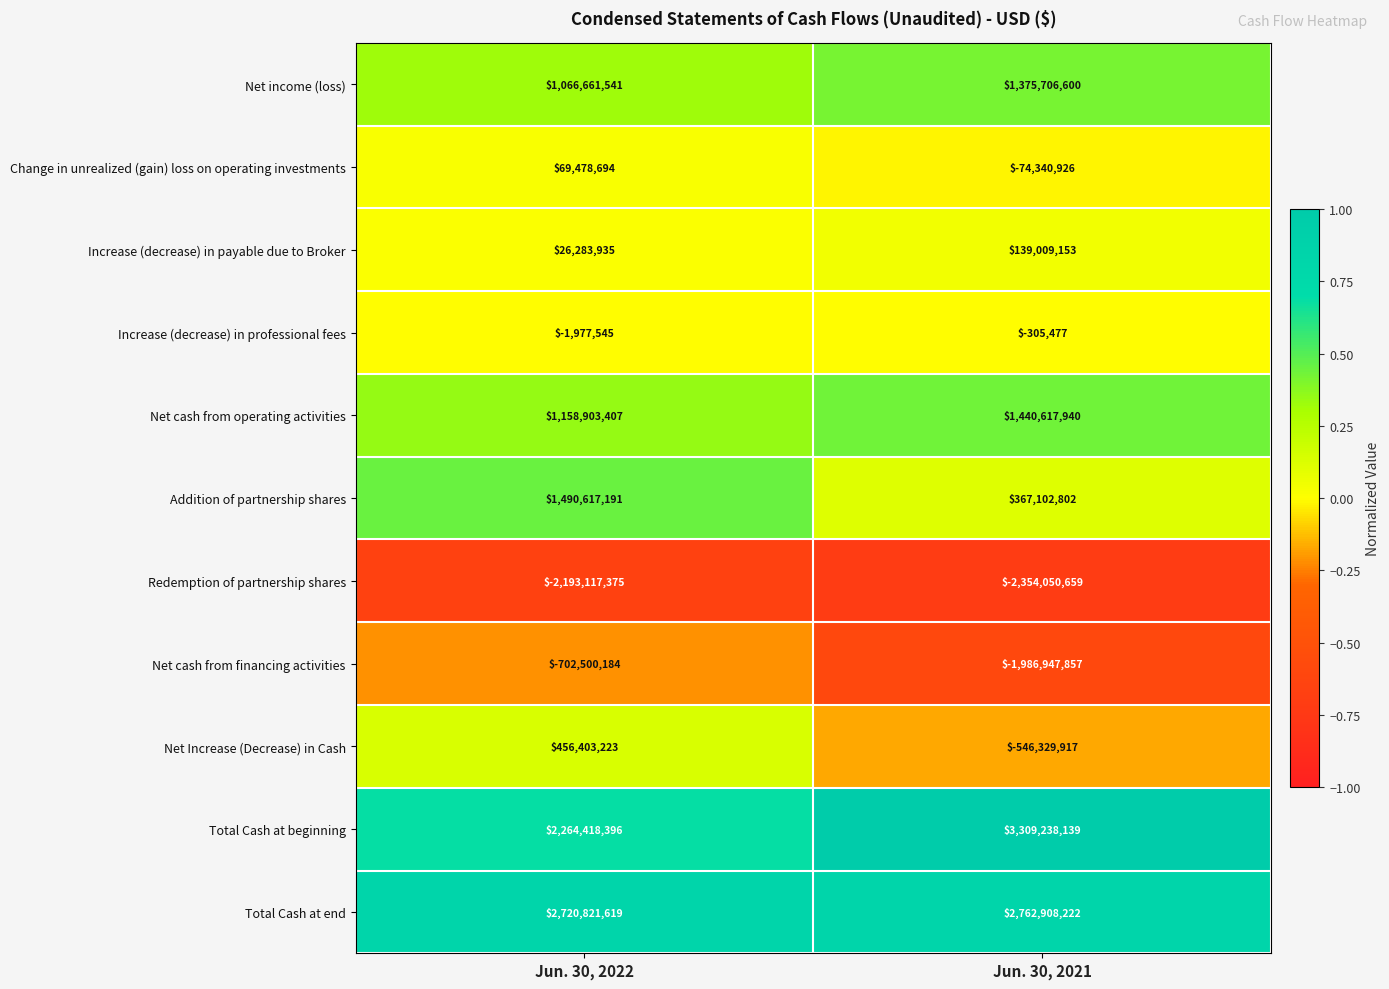

True or false: Net income (loss) has a value of 1761120185 at Jun. 30, 2022.

False